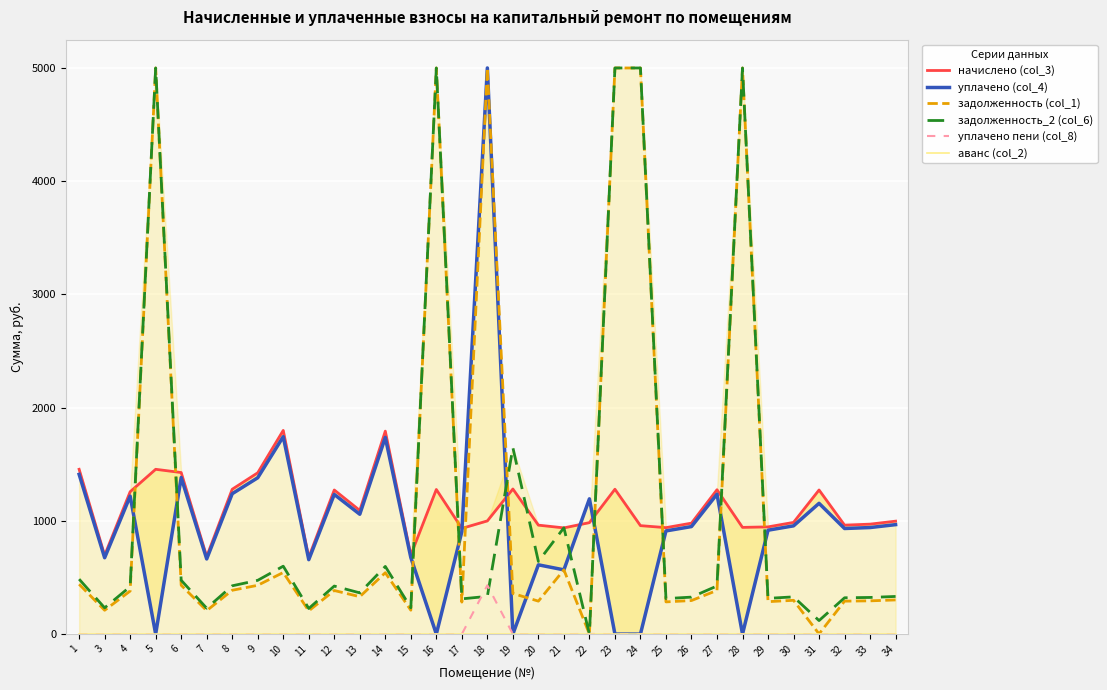

What is the sum of the уплачено (col_4) values at 19 and 17?

904.8